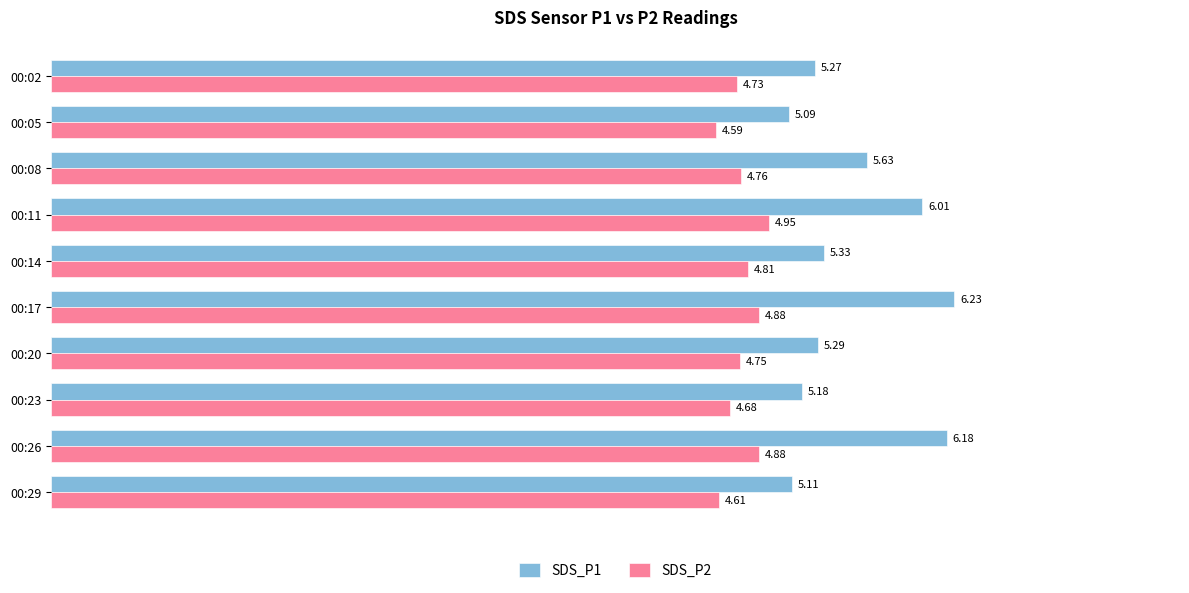

What is the spread (max minus min) of values at 00:29?

0.5